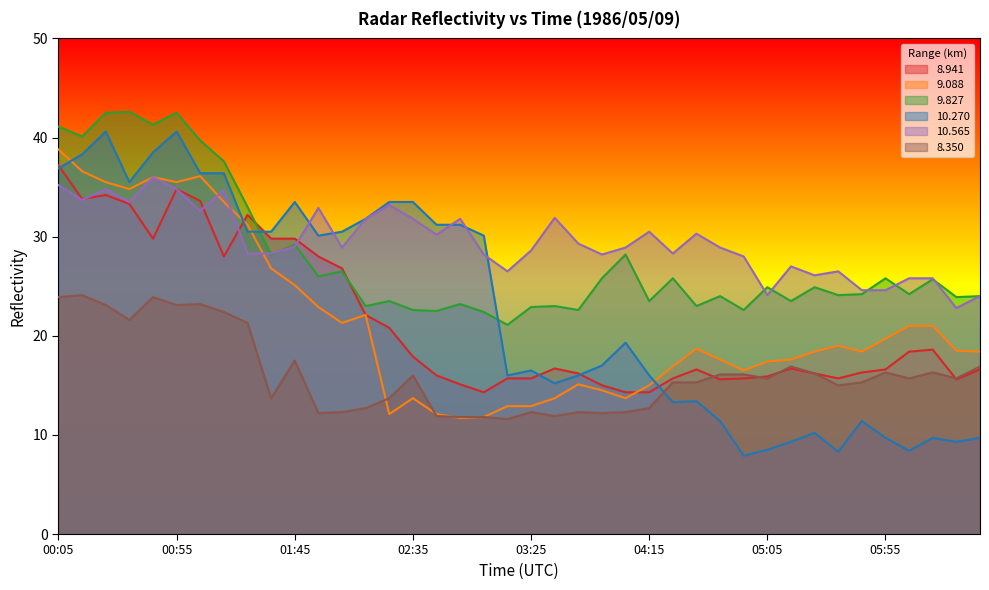

How many lines are shown in the chart?

6